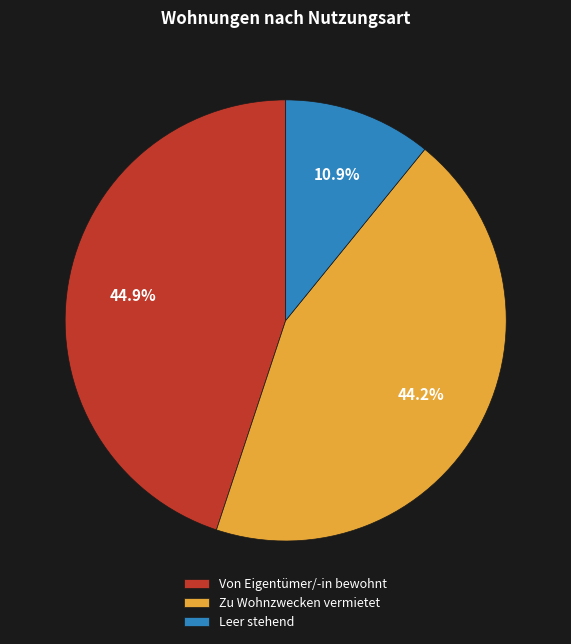

Between Zu Wohnzwecken vermietet and Von Eigentümer/-in bewohnt, which is larger?

Von Eigentümer/-in bewohnt